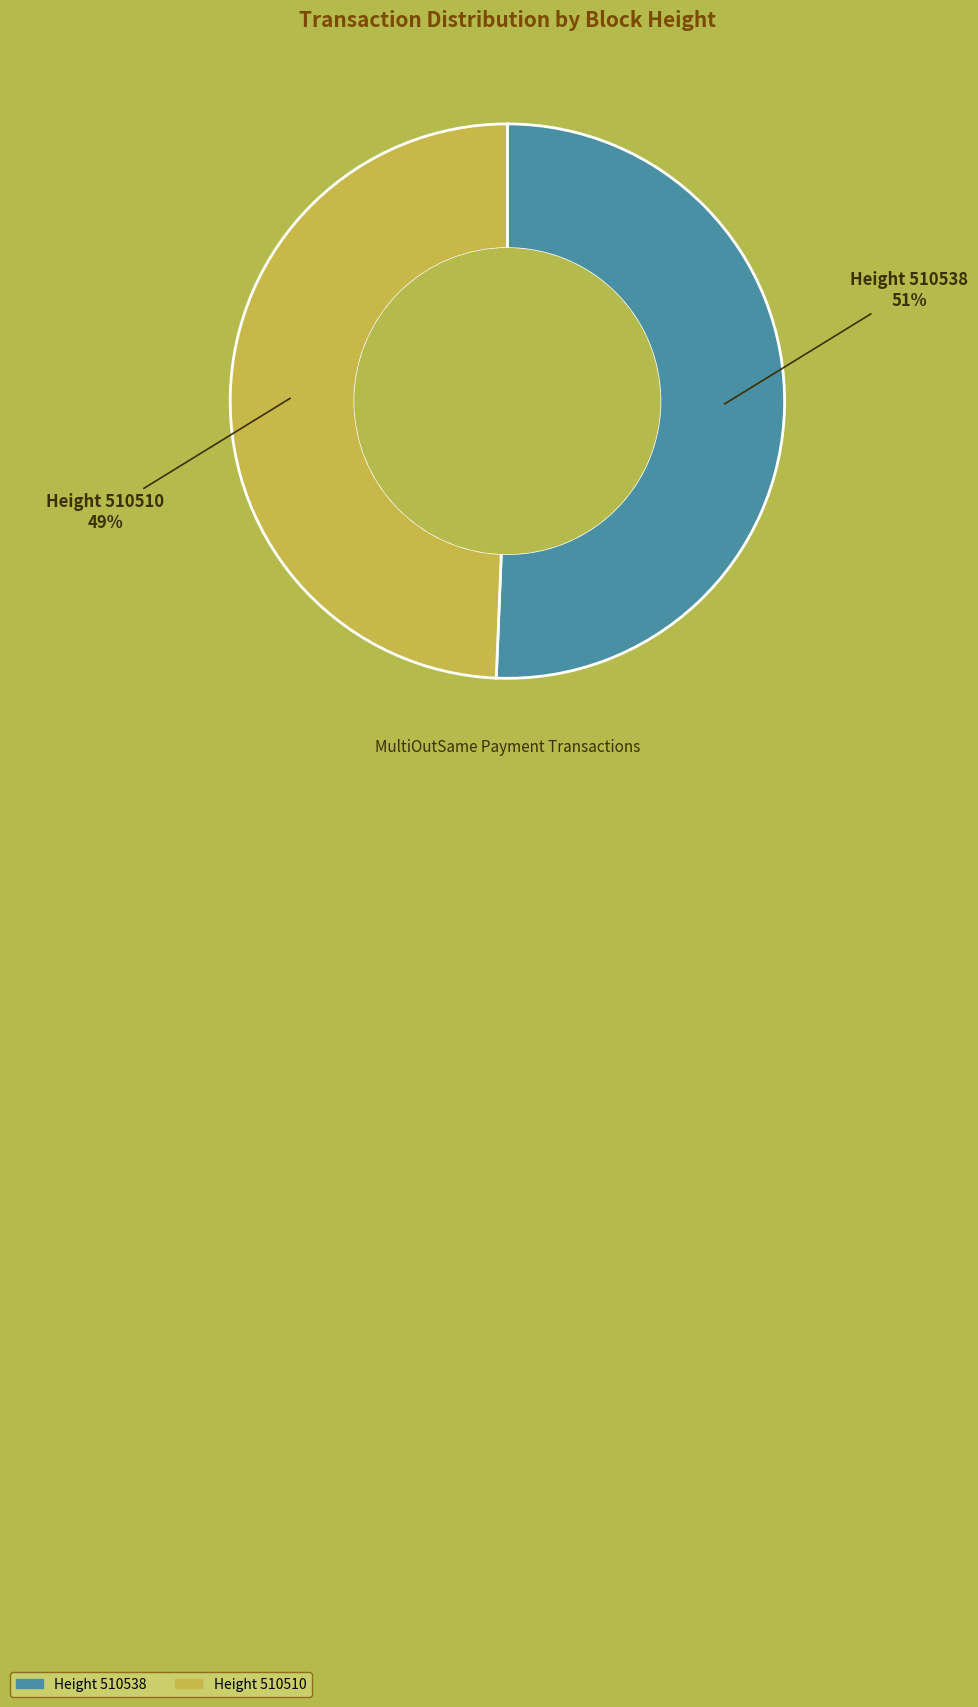

Is there any slice that represents more than half of the pie?

Yes